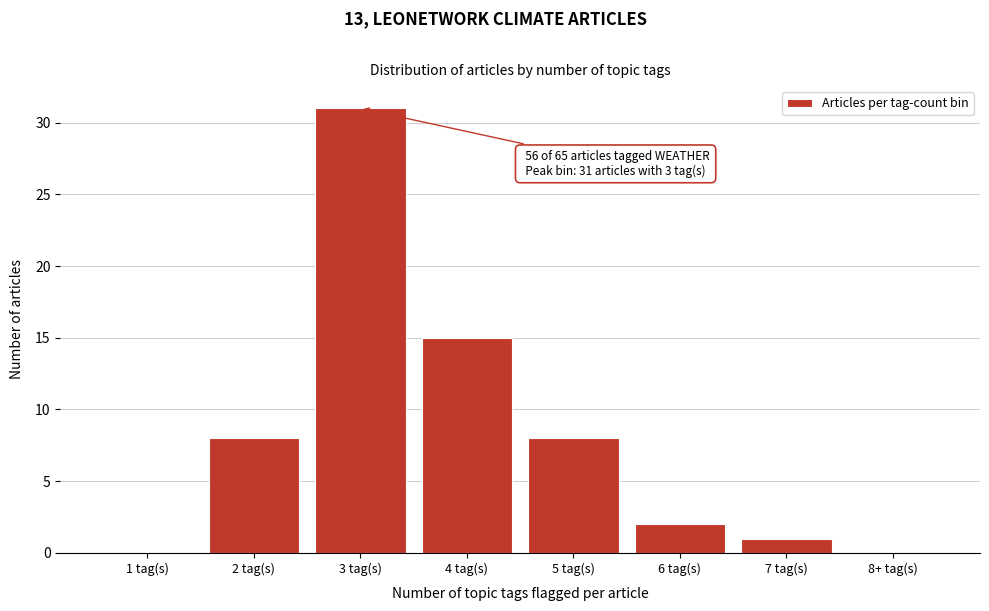

Reading left to right, what are all the values shown in this chart?

1 tag(s)=0	2 tag(s)=8	3 tag(s)=31	4 tag(s)=15	5 tag(s)=8	6 tag(s)=2	7 tag(s)=1	8+ tag(s)=0